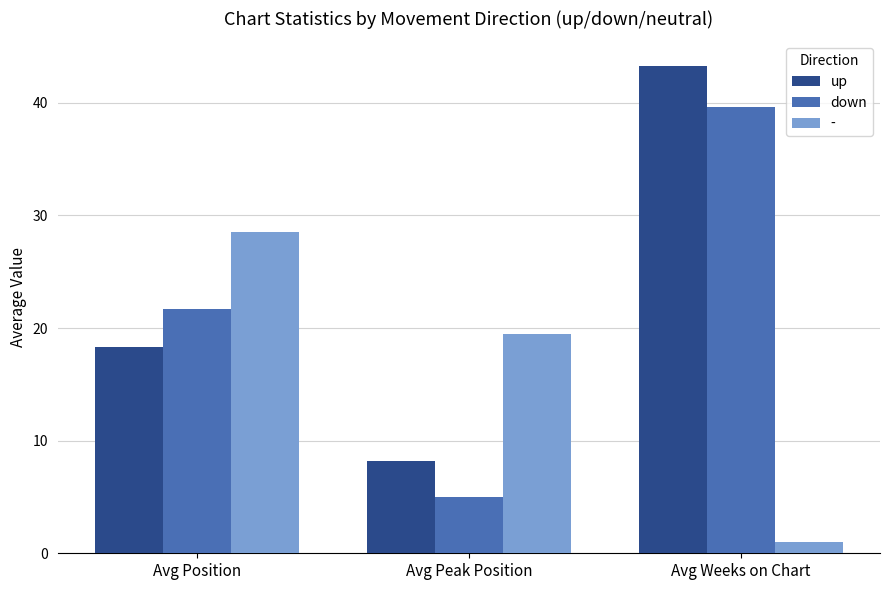

Which series has the largest total across all categories?

up